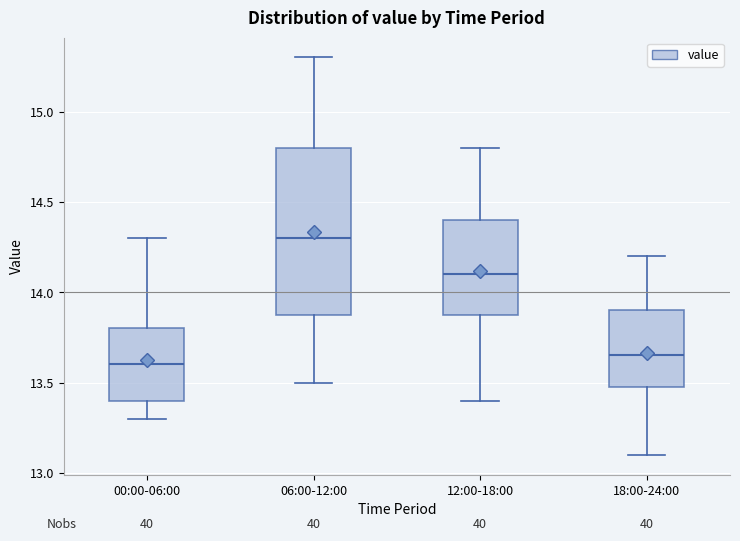

Which box is the tallest, from its lower edge to its upper edge?

06:00-12:00